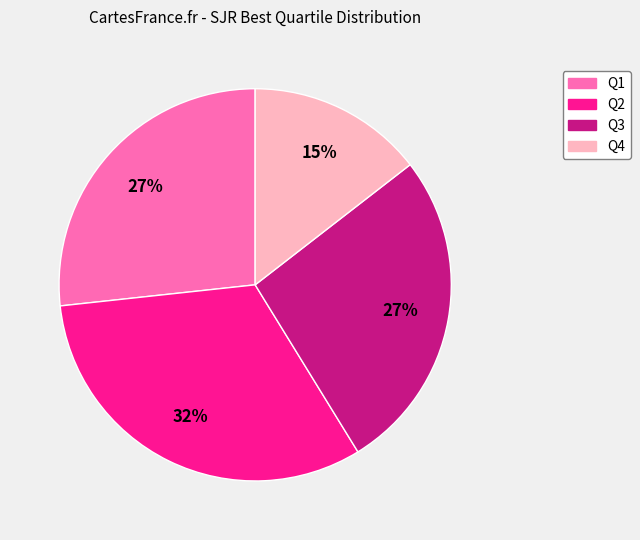

To the nearest percent, what is the average slice percentage?

25%